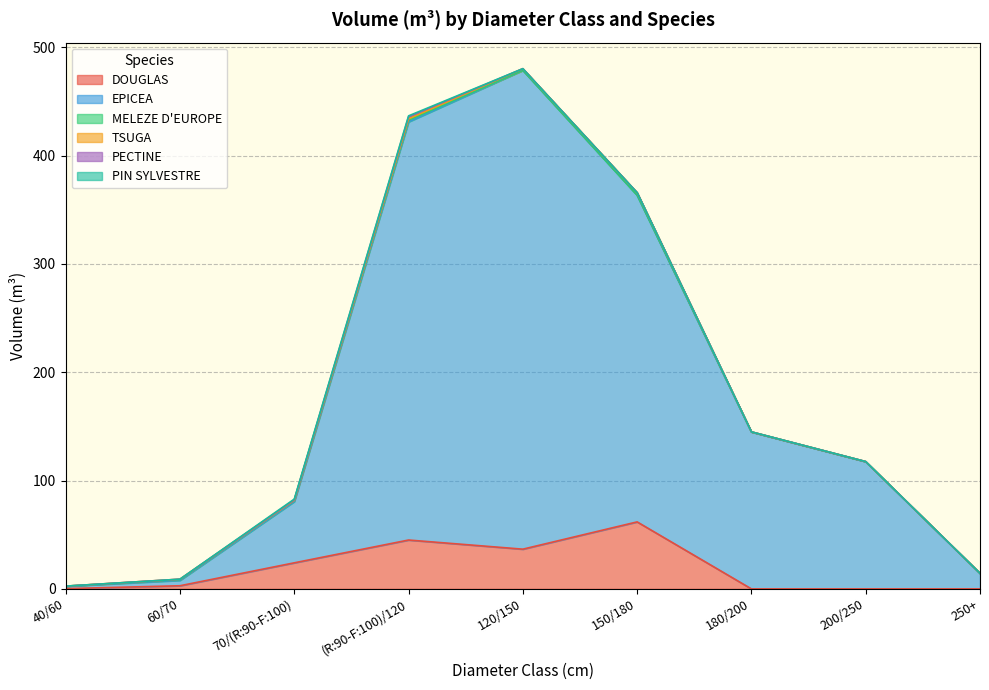

How many distinct data groups are displayed?

6